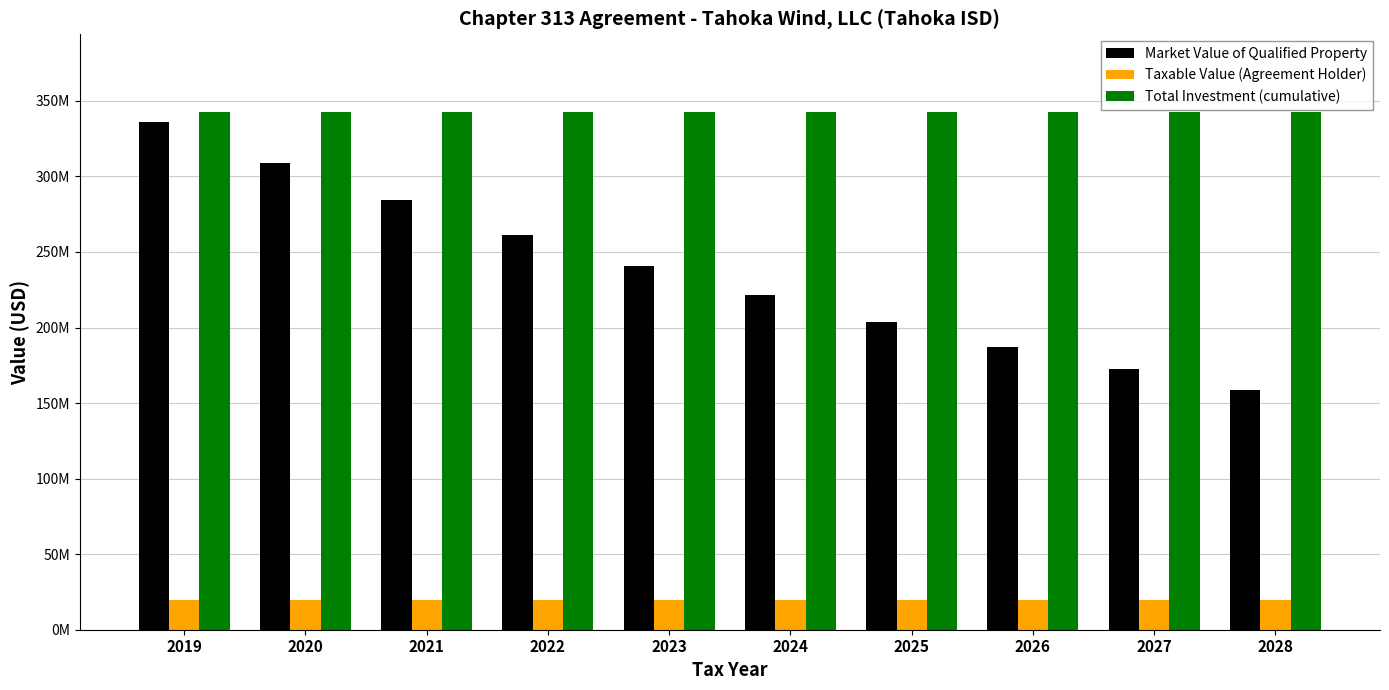

What are all the series names shown in the legend?

Market Value of Qualified Property, Taxable Value (Agreement Holder), Total Investment (cumulative)